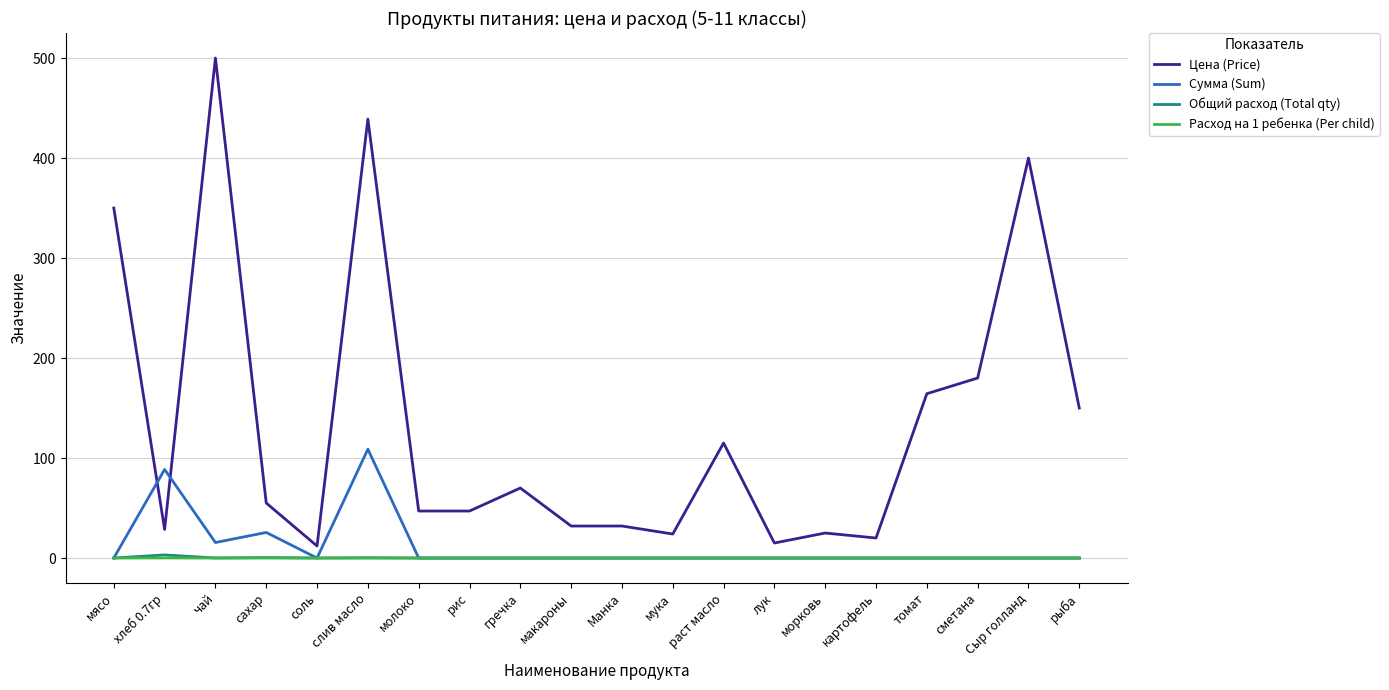

At which label is Цена (Price) closest to 256?

сметана